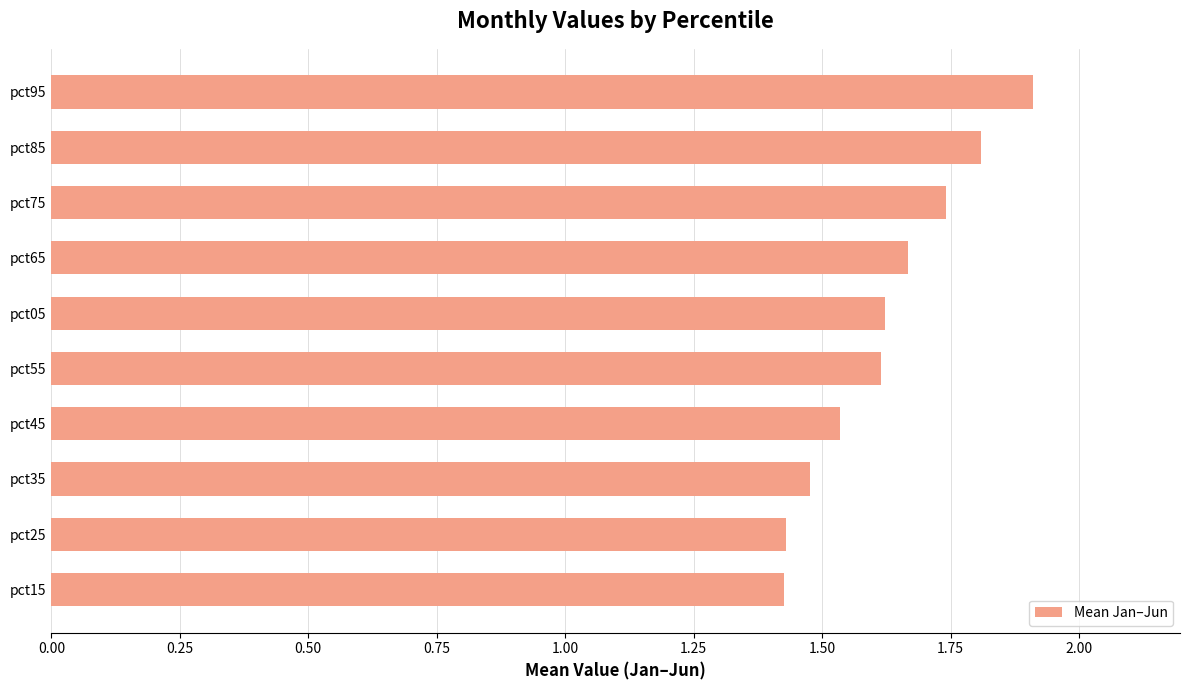

Is it true that the value at pct85 is 0.8?

False